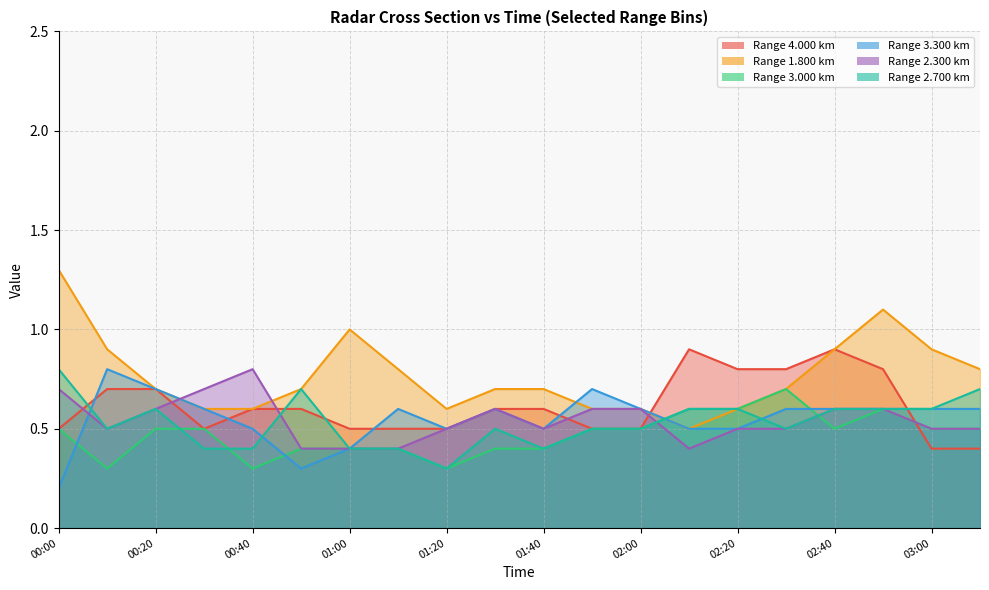

At which label is 3.000 closest to 0?

00:10